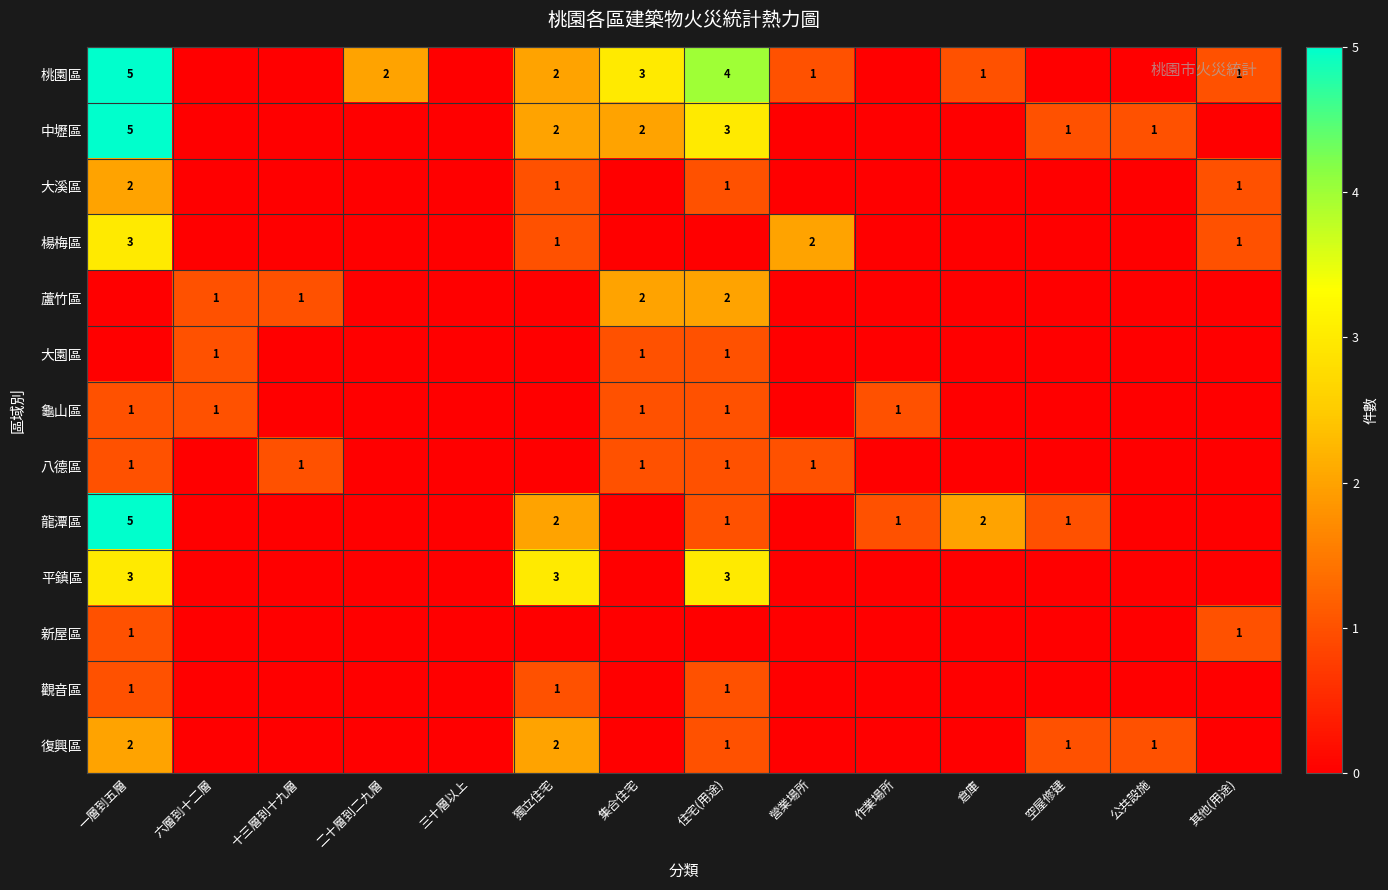

Is it true that 桃園區 equals 1 at 營業場所?

True